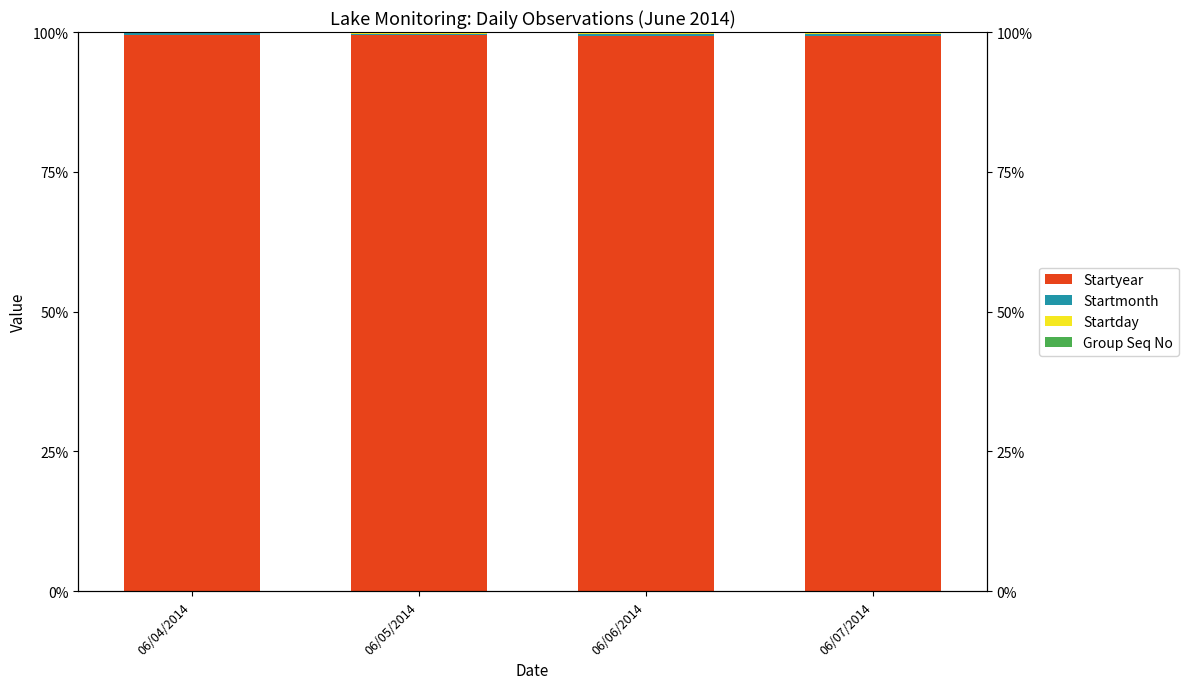

True or false: Startday has a value of 0.3 at 06/06/2014.

True